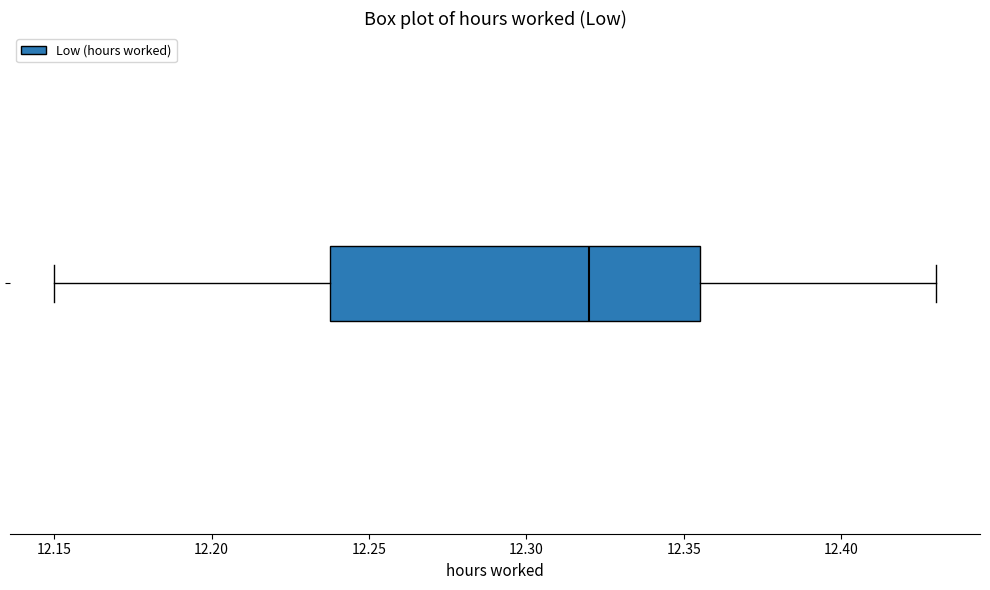

Read this box plot against the x-axis: the position of the median line, the range covered by the box, and the ends of both whiskers. The values are not printed on the chart, so give them approximately, as read against the axis.

median 12.320, box 12.240 to 12.355, whiskers 12.150 to 12.430